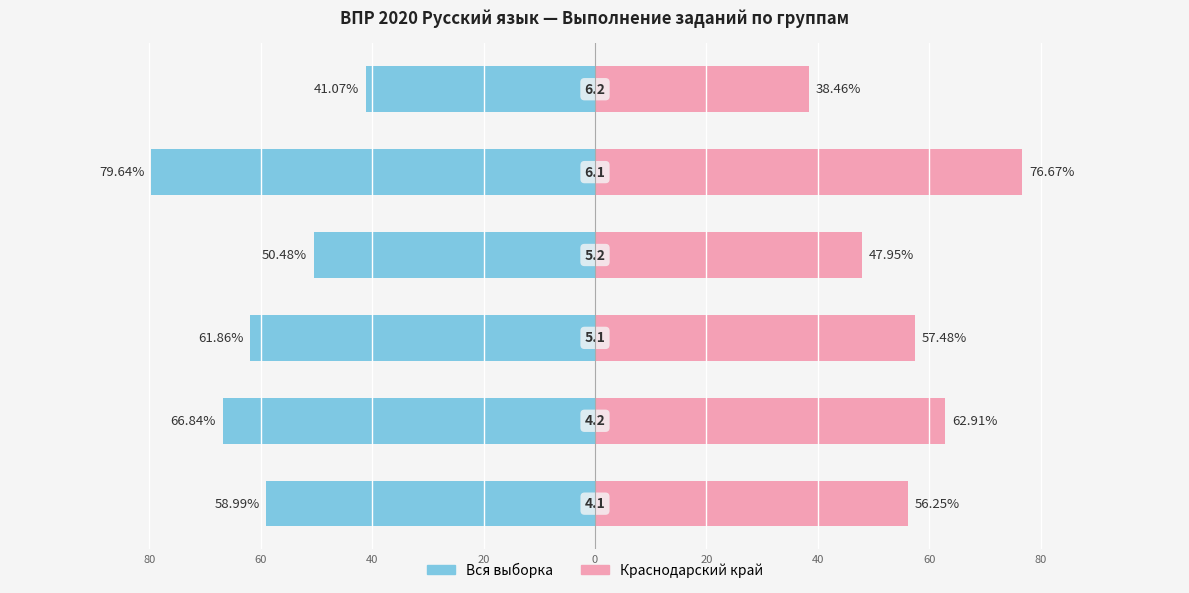

Reading right to left, what are all the values shown in this chart?

Вся выборка: -41.1	-79.6	-50.5	-61.9	-66.8	-59.0
Краснодарский край: 38.5	76.7	48.0	57.5	62.9	56.2